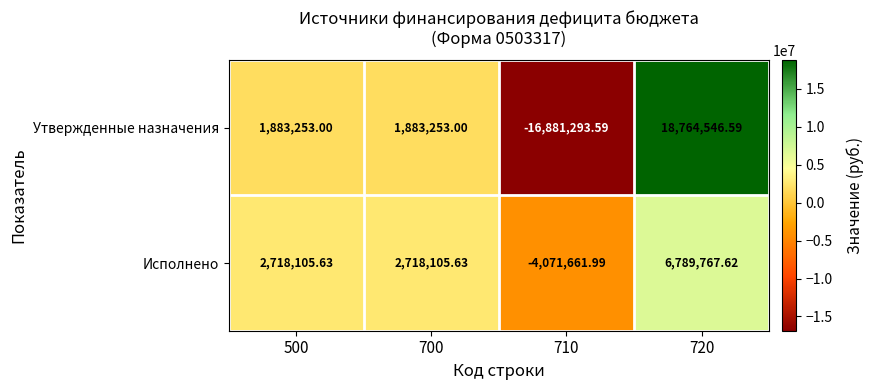

Which series has the largest total across all categories?

Исполнено